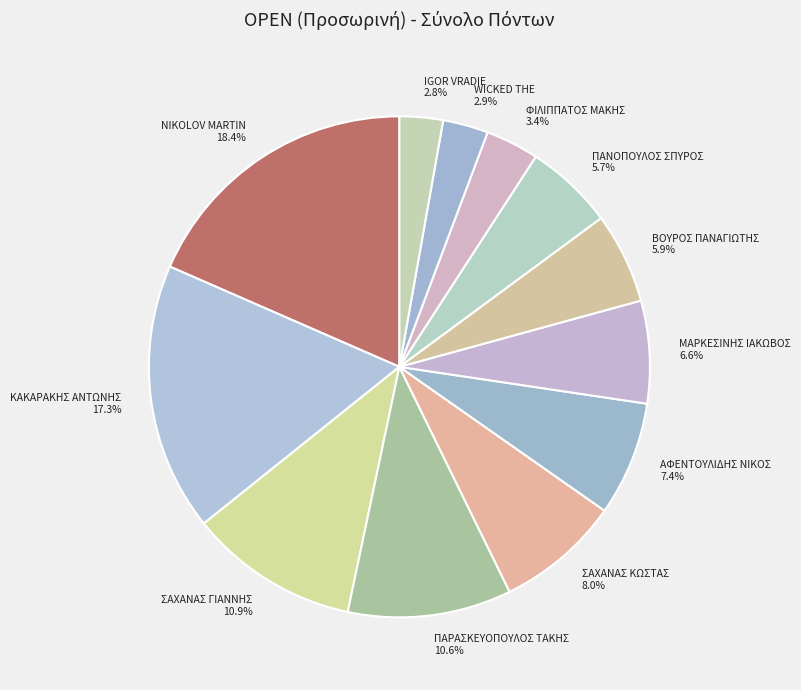

What percentage is NOT represented by ΣΑΧΑΝΑΣ ΚΩΣΤΑΣ?

92.0%